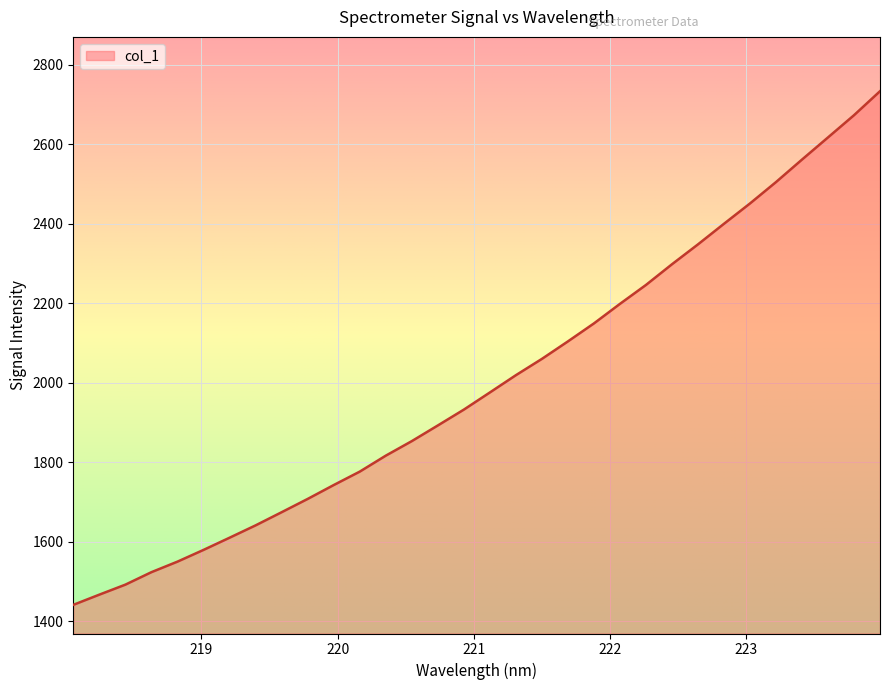

What is the difference between the maximum and minimum values?

1292.1